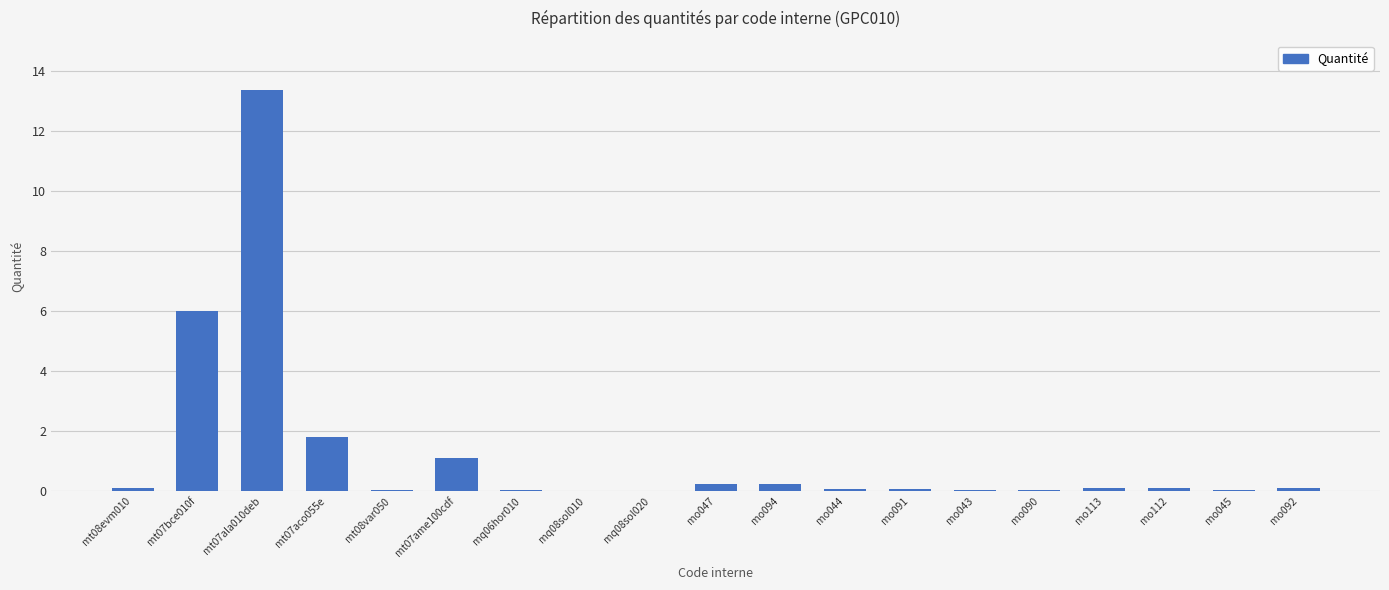

Which category has the highest value across all series?

mt07ala010deb